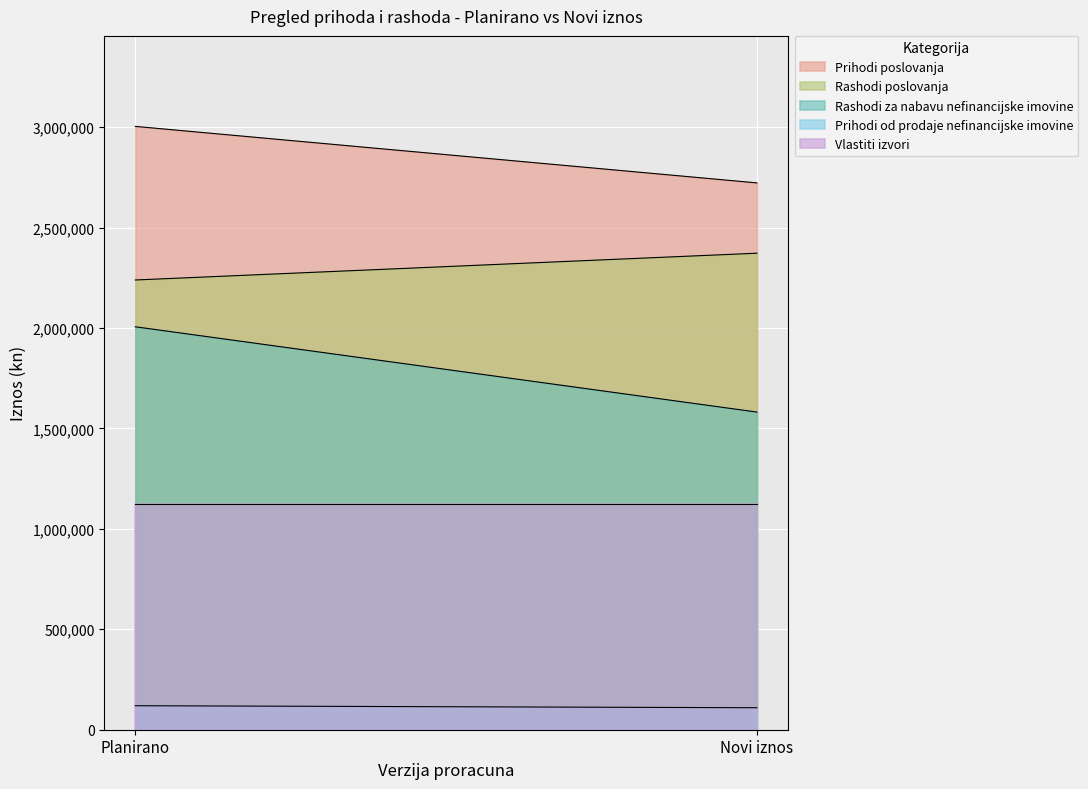

Where is Vlastiti izvori nearest to the value 1121811?

Planirano